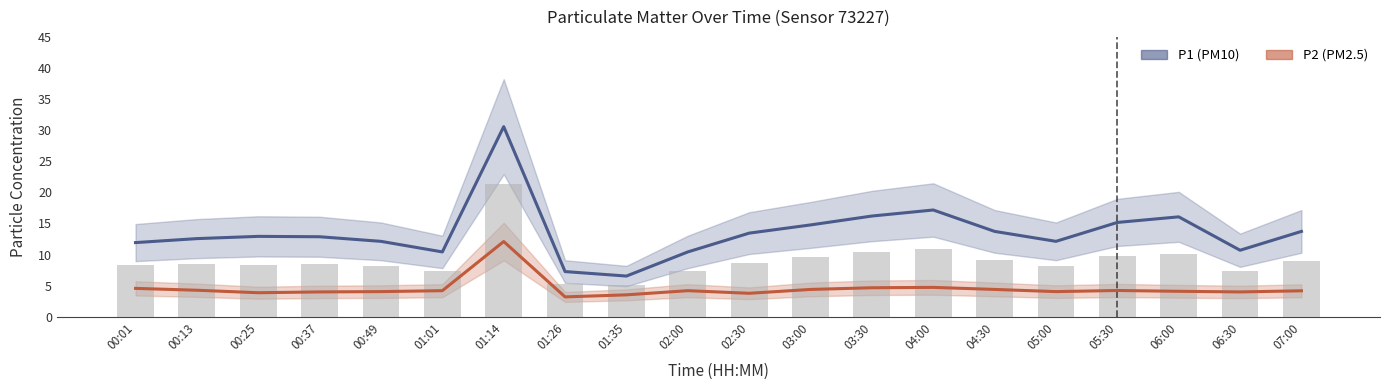

At which label does P2 reach its peak?

01:14